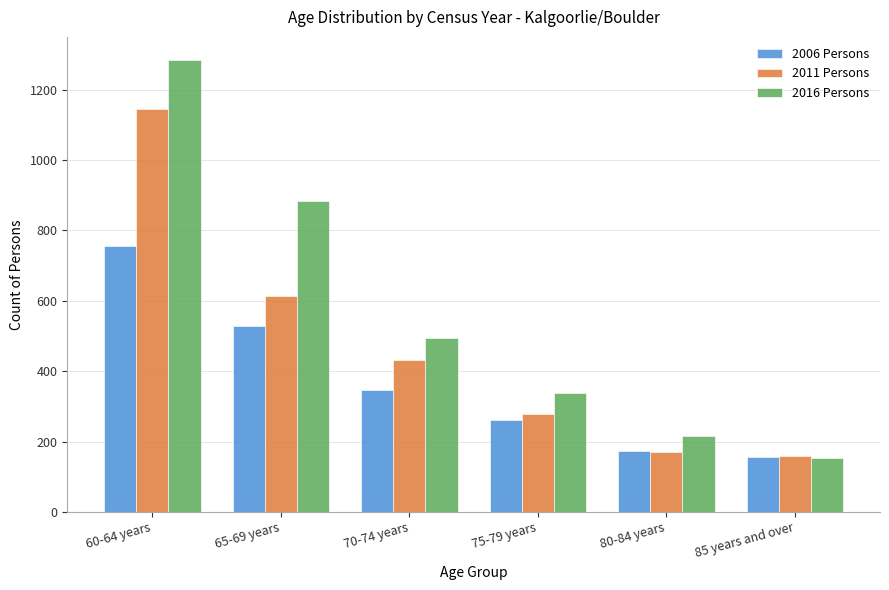

Reading left to right, list all the values displayed in this chart.

2006 Persons: 755	528	347	262	173	155
2011 Persons: 1144	614	433	278	169	158
2016 Persons: 1286	884	493	337	217	153